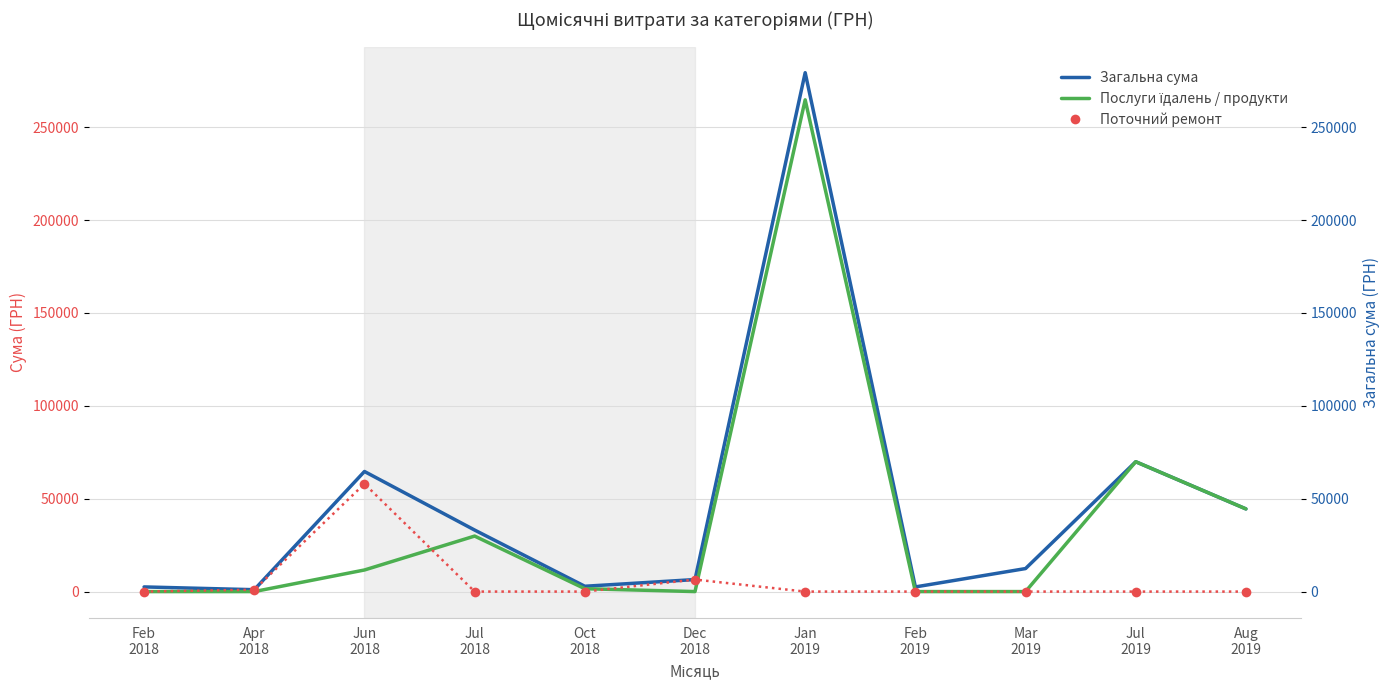

What are all the series names shown in the legend?

Загальна сума, Послуги їдалень / продукти, Поточний ремонт